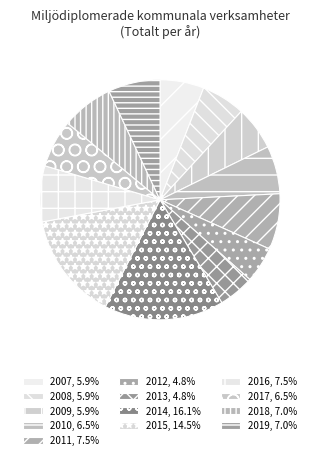

How many segments does this pie chart have?

13